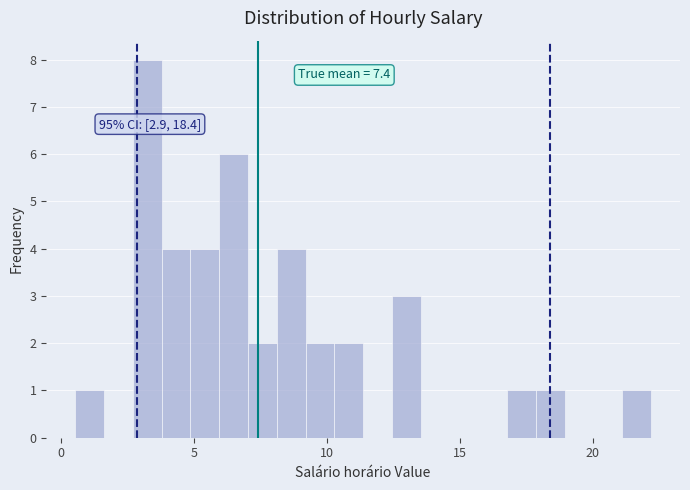

Read against the x-axis, roughly where is the centre of the tallest bar?

3.0